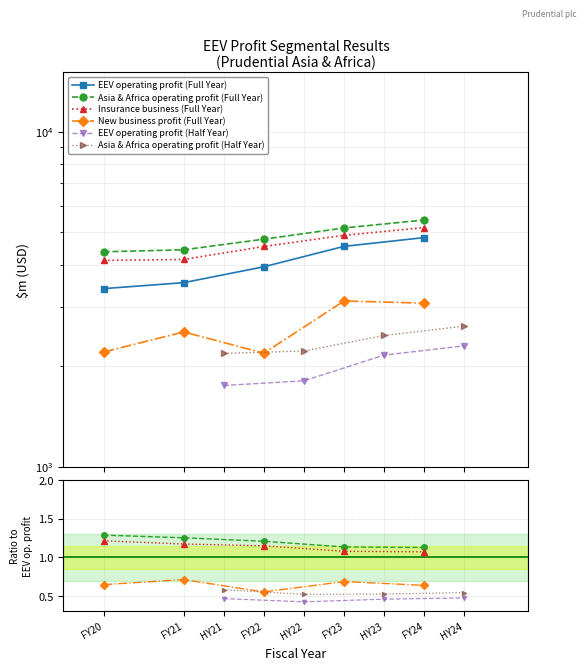

Which category has the highest value in the Asia & Africa operating profit (Full Year) series?

FY24